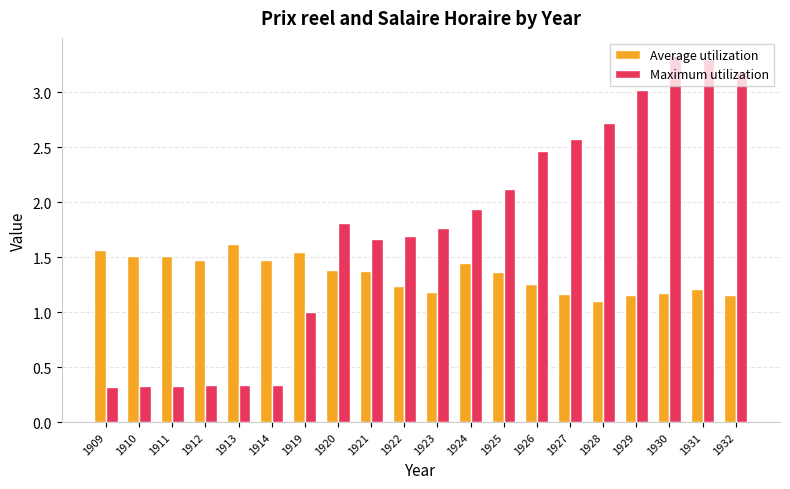

What is the lowest value of the Average utilization series?

1.1